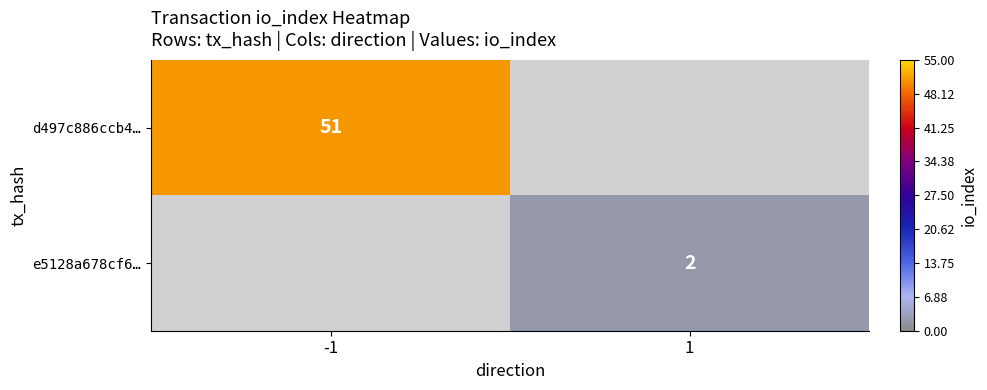

The value of e5128a678cf6… at 1 is 3. True or false?

False